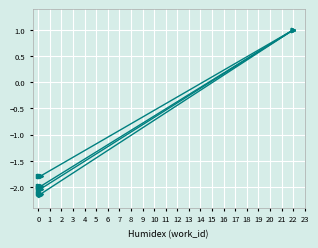

Is this an area chart (filled region under the line)?

No